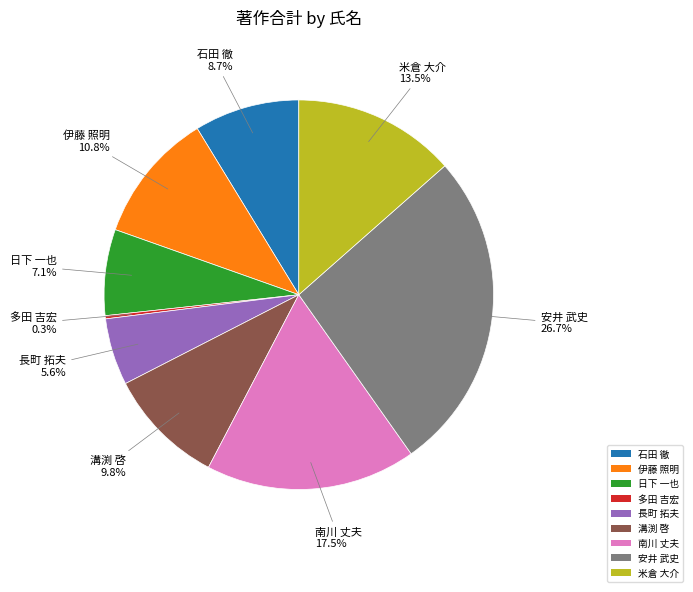

Does any single category account for the majority?

No